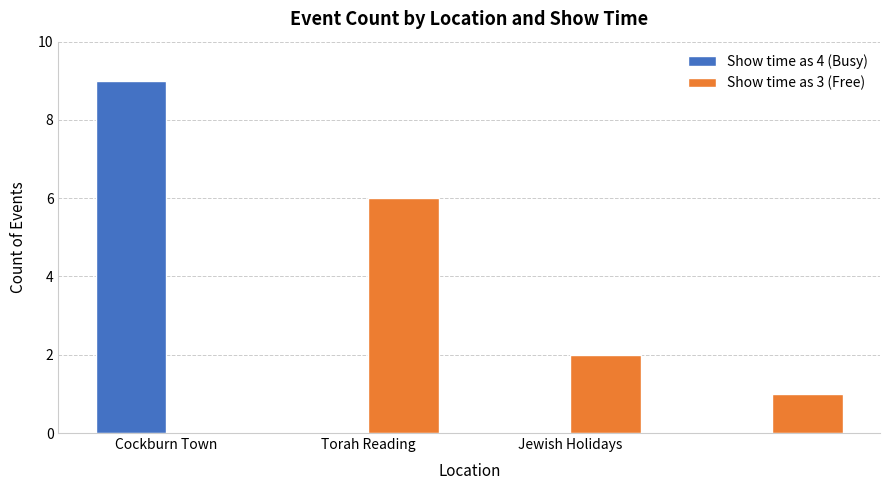

What is the maximum value for Show time as 4 (Busy)?

9